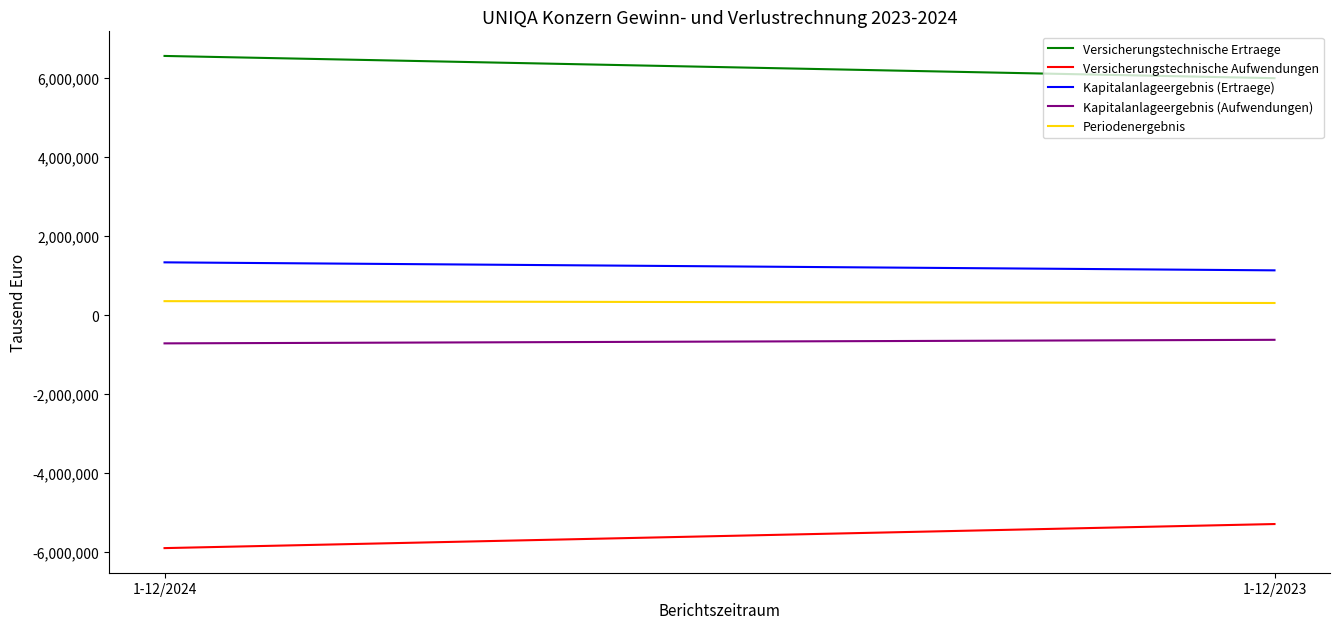

Which label corresponds to the smallest value in the chart?

1-12/2024